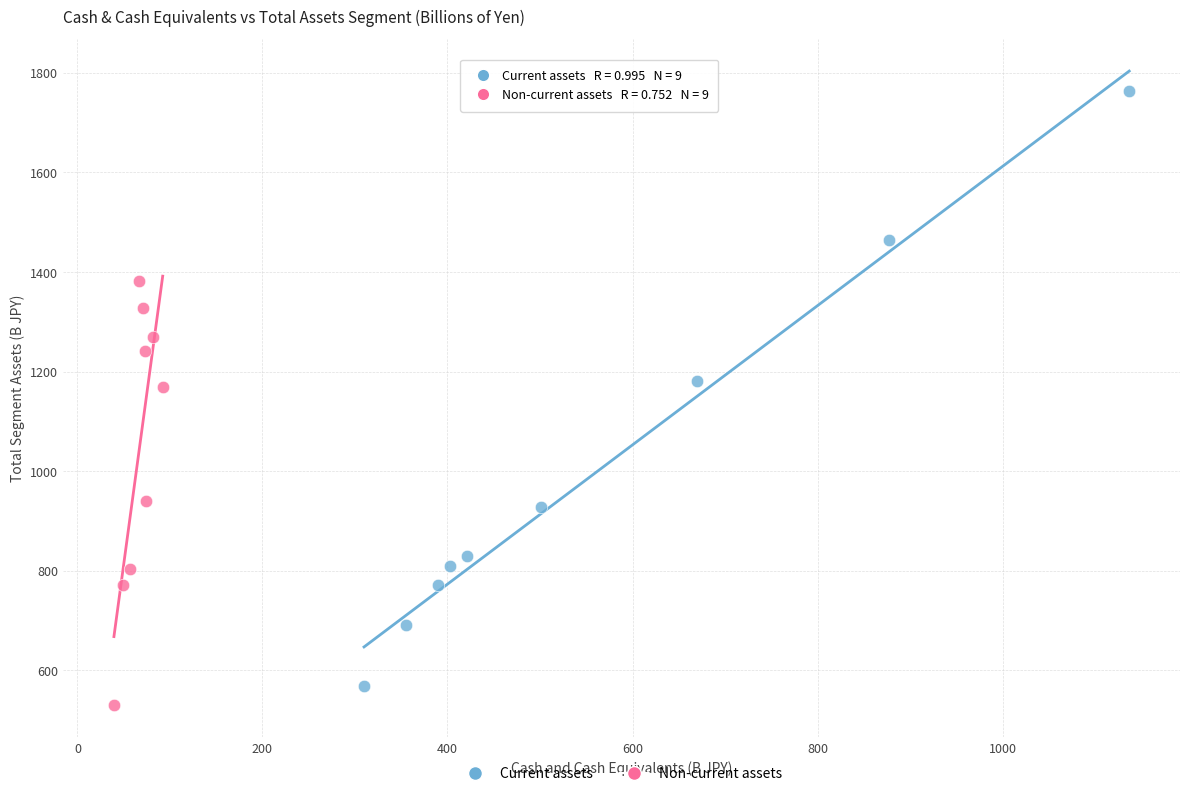

Which series contains the highest Y value?

Current assets